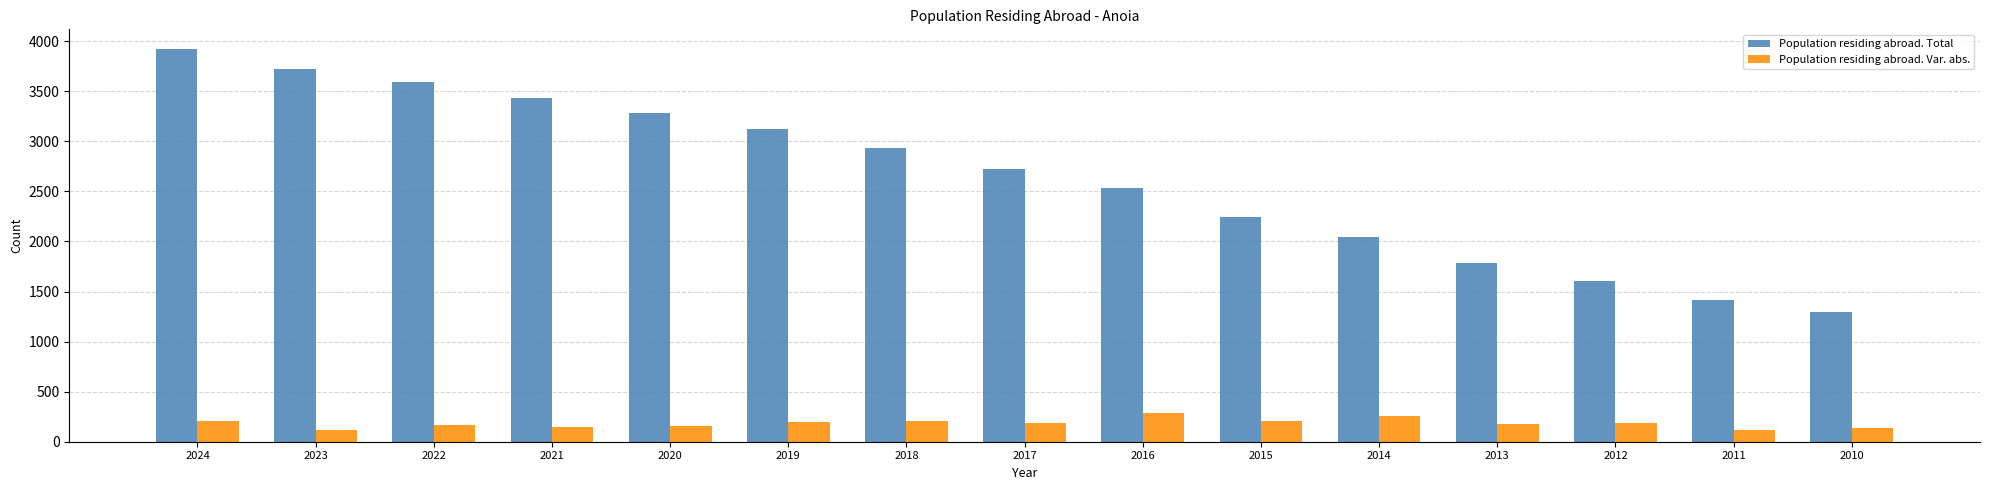

True or false: Population residing abroad. Total has a value of 5030 at 2023.

False